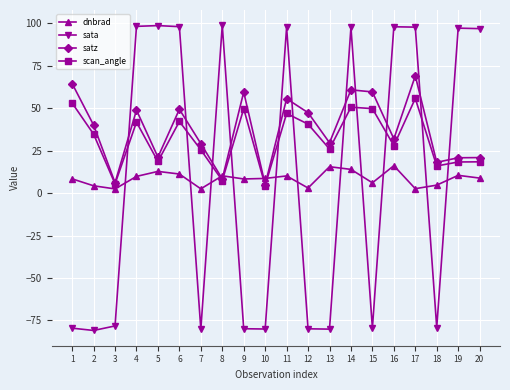

List the series in order of their peak value, lowest first.

dnbrad, scan_angle, satz, sata